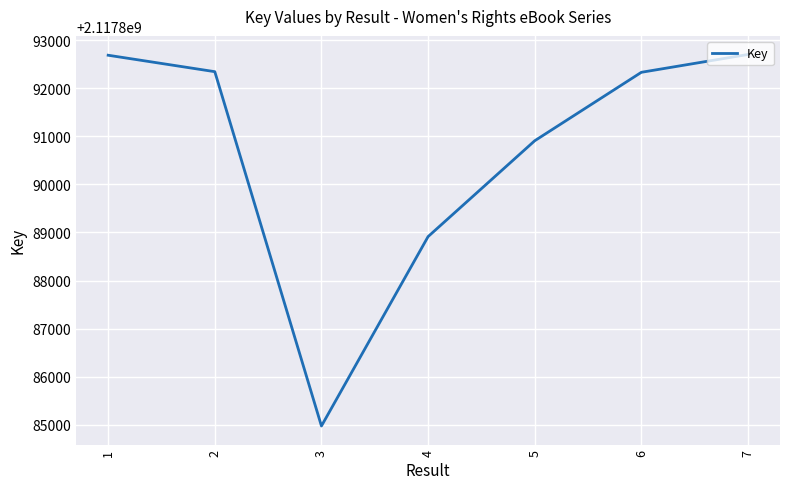

Read the value at 4.

2117888914